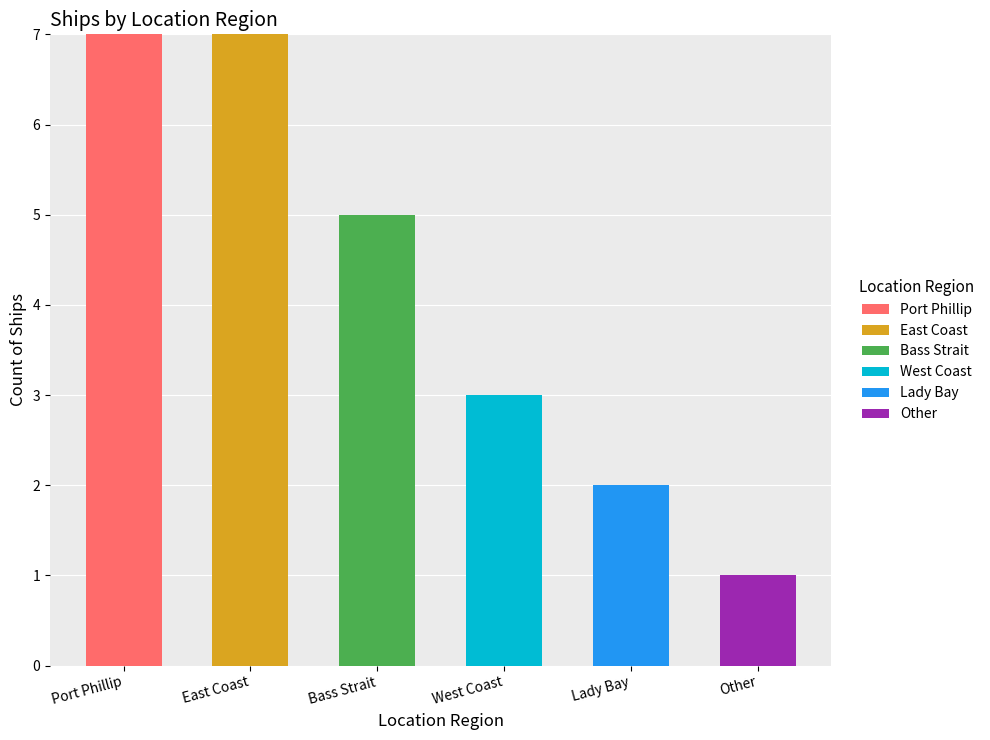

What are all the series names shown in the legend?

Port Phillip, East Coast, Bass Strait, West Coast, Lady Bay, Other